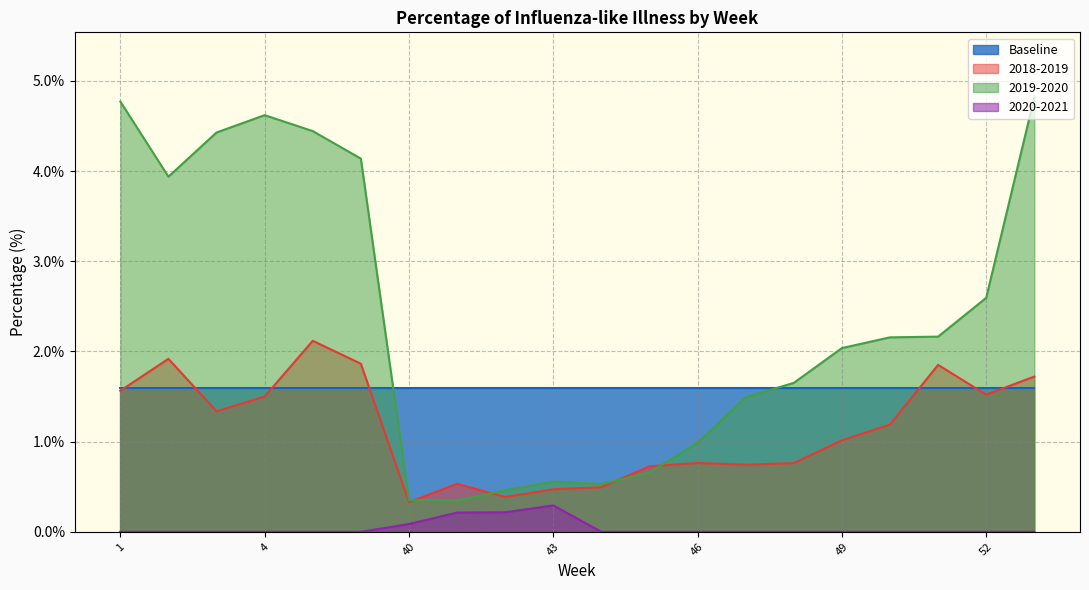

List the series in order of their peak value, lowest first.

2020-2021, Baseline, 2018-2019, 2019-2020